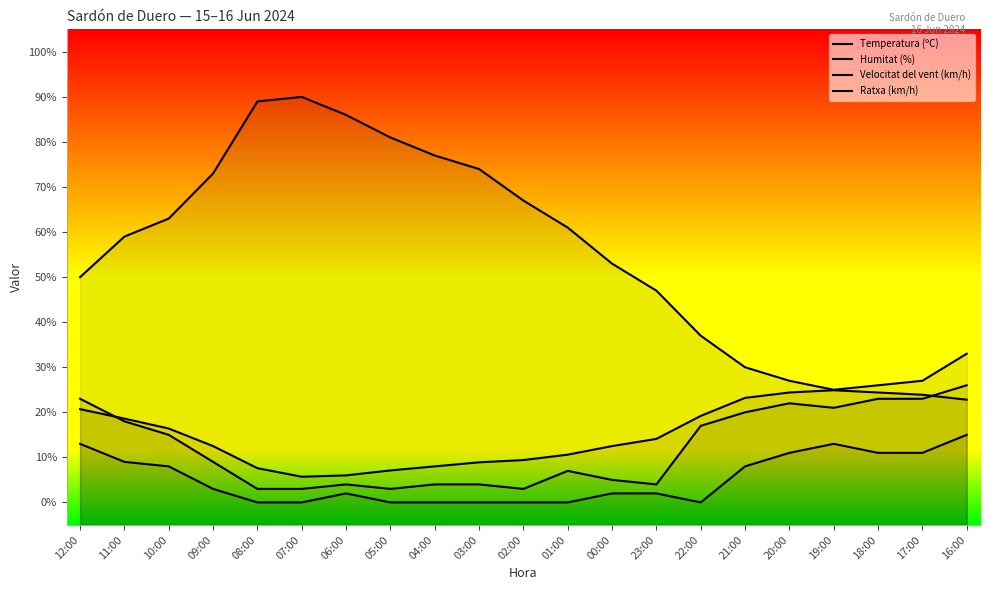

Which series has the widest spread of values?

Humitat (%)